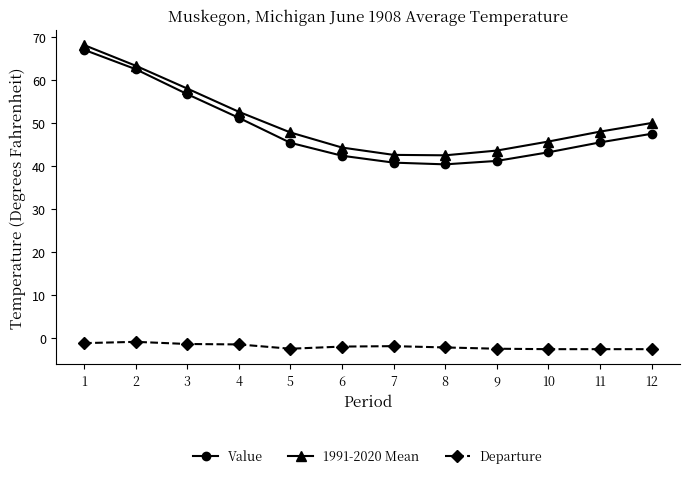

True or false: Departure and 1991-2020 Mean cross at least once.

False